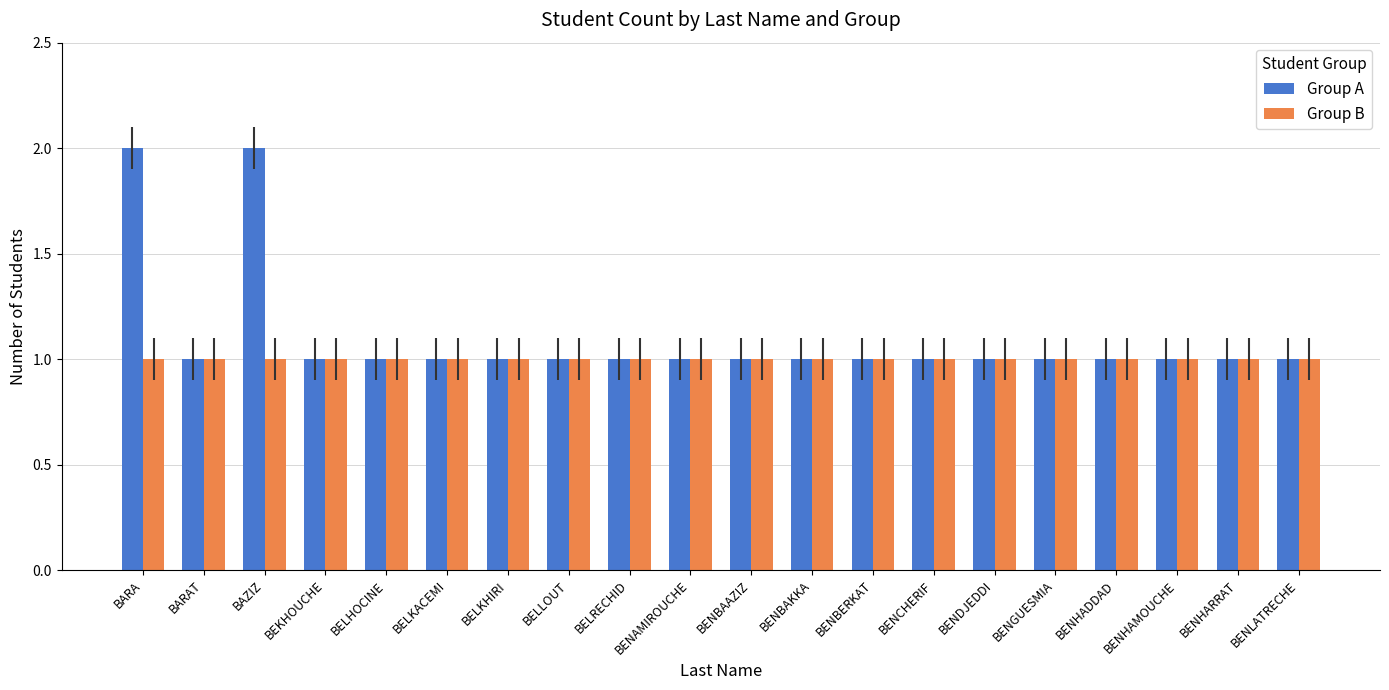

Which series has the largest range (max minus min)?

Group A